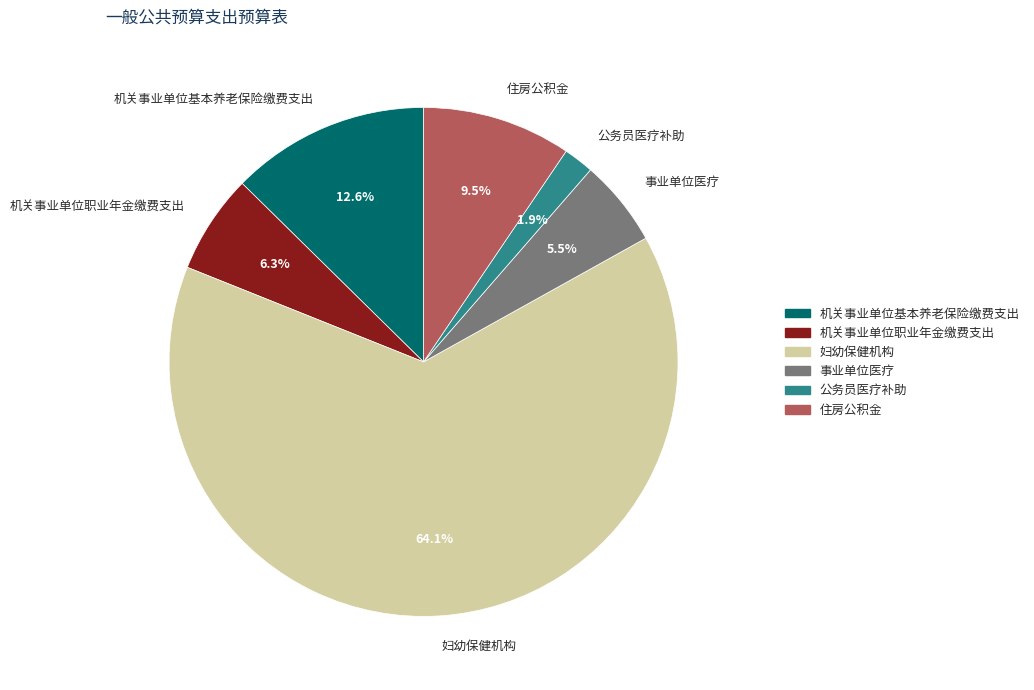

To the nearest percent, what is the combined percentage of 事业单位医疗 and 公务员医疗补助?

7%